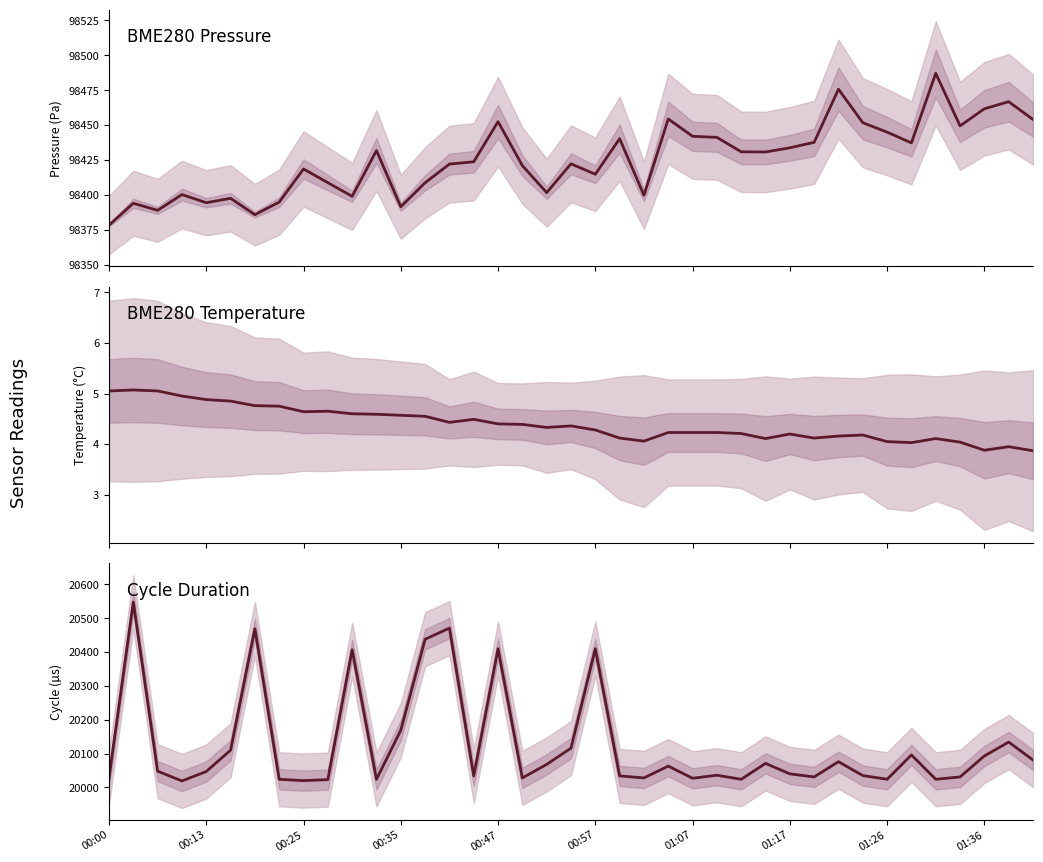

Which series has the widest spread of values?

Min_cycle / Max_cycle